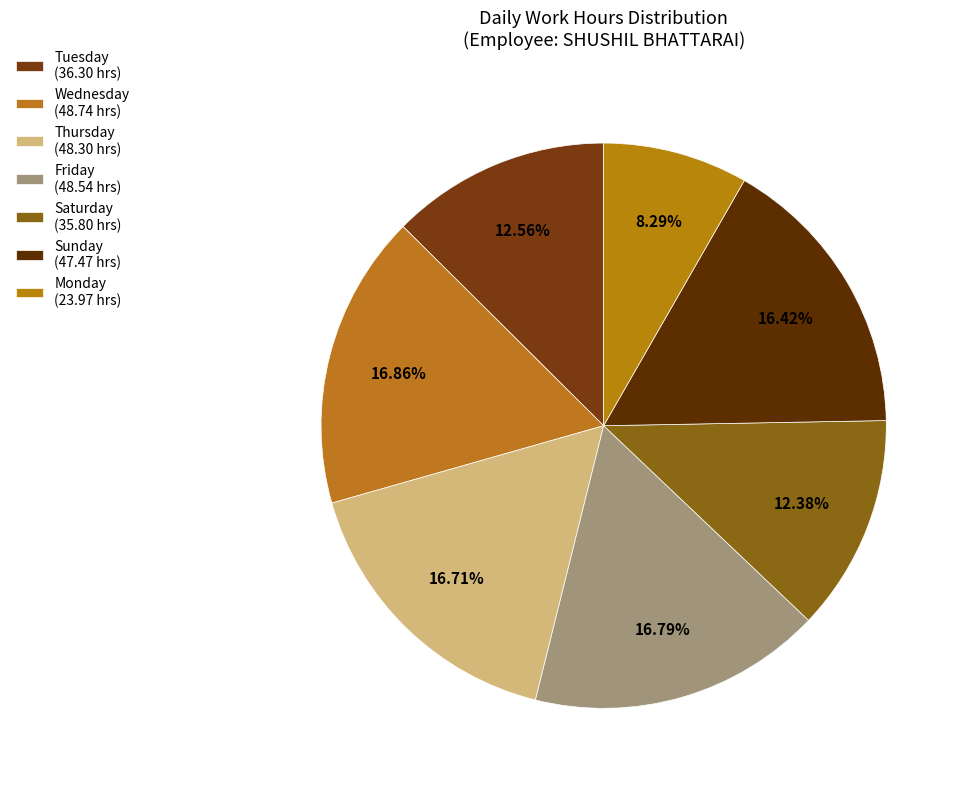

Is there any slice that represents more than half of the pie?

No